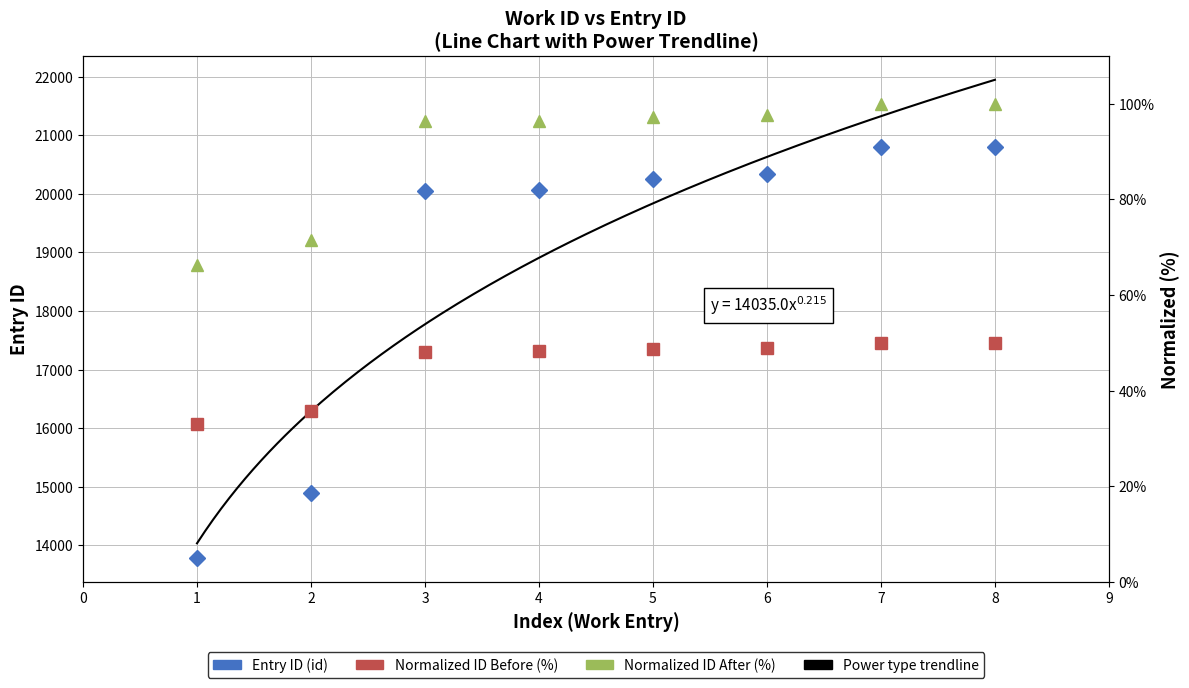

What is the difference between the second highest and second lowest values?

5894